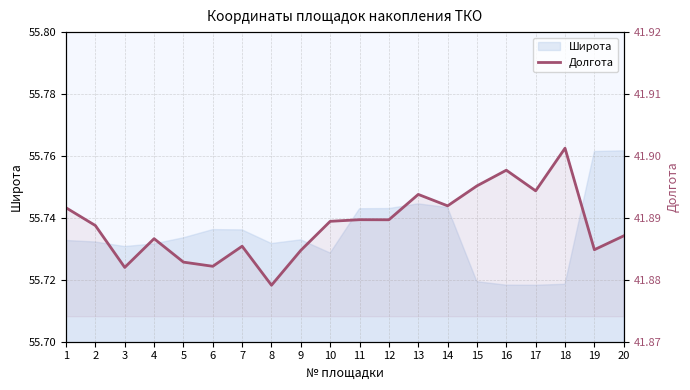

Which category has the lowest value across all series?

8